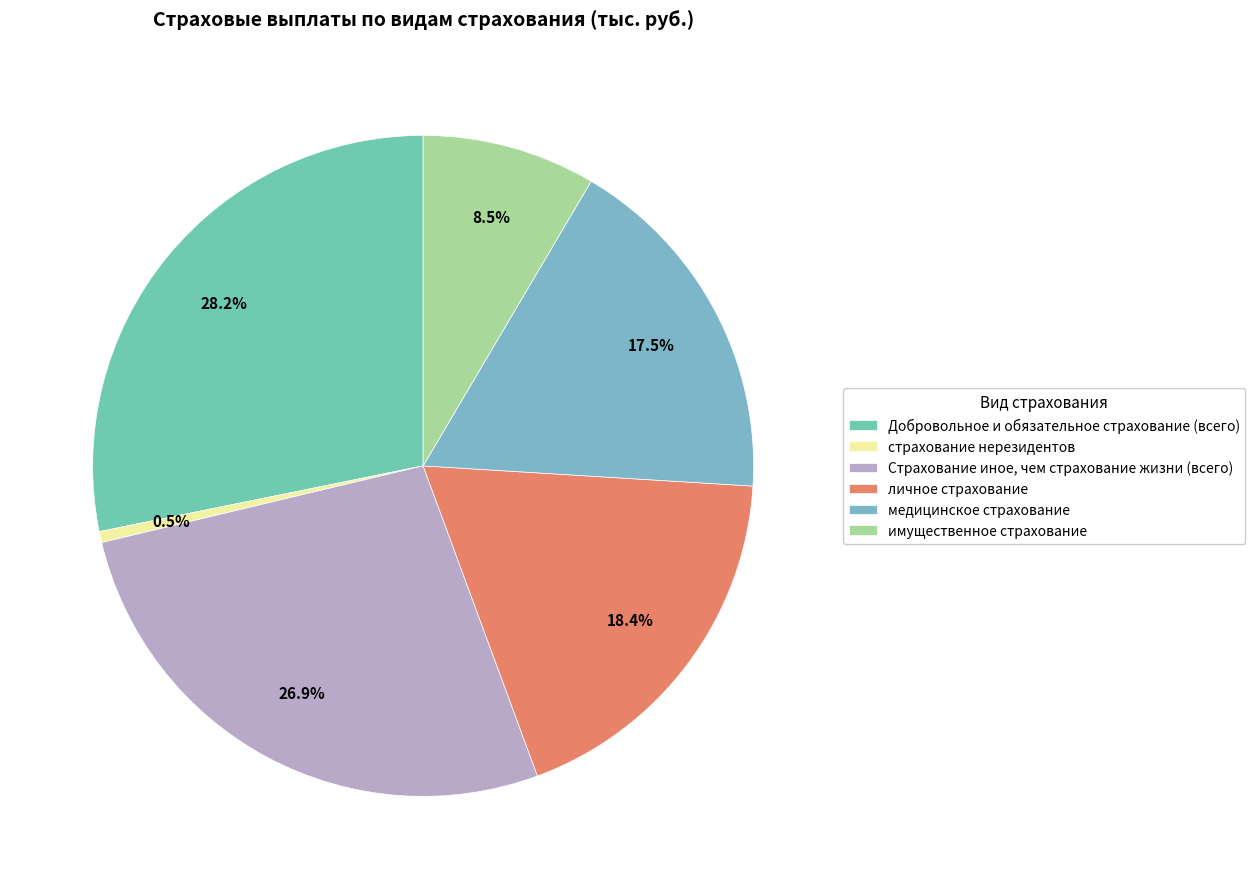

What is the smallest slice in the pie chart?

страхование нерезидентов